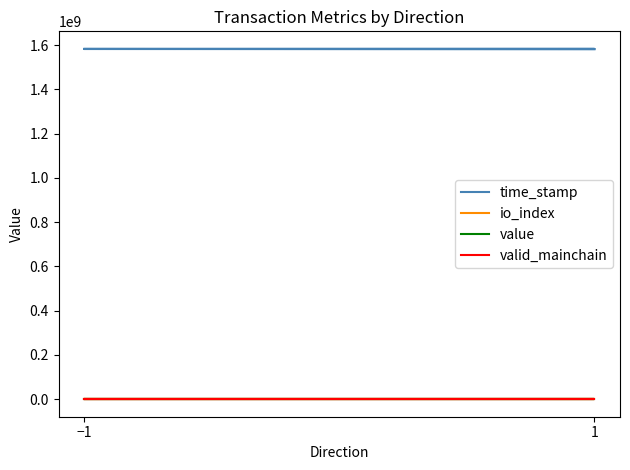

What is the value of the io_index point at the 2nd from the left?

3.0